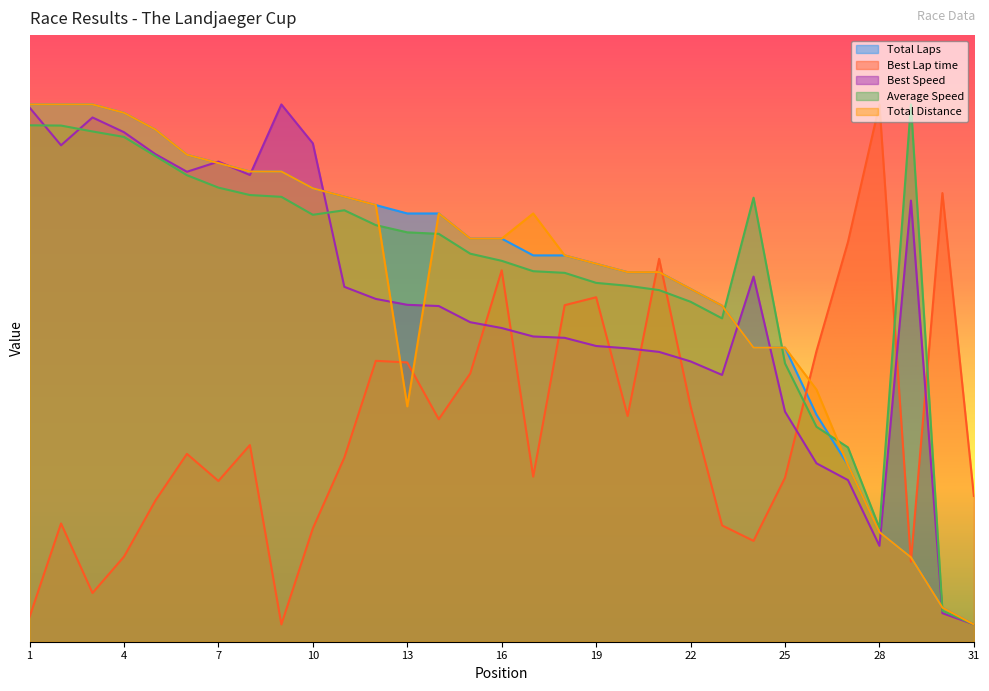

At which category is the sum across all series the highest?

2